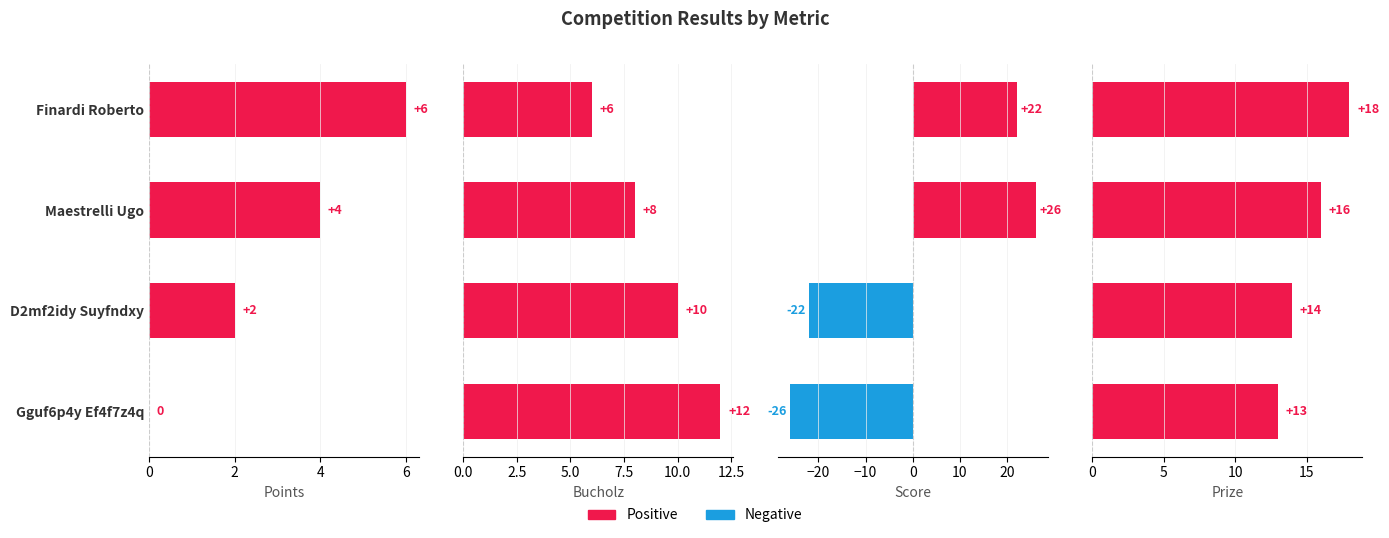

Reading left to right, what are all the values shown in this chart?

Points: 6	4	2	0
Bucholz: 6	8	10	12
Score: 22	26	-22	-26
Prize: 18	16	14	13